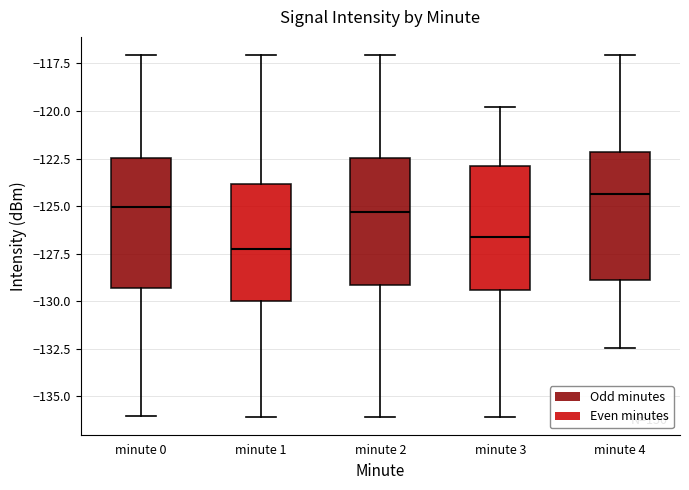

Reading left to right, transcribe this box plot: for each box, give where its median line is, the range the box spans, and where its two whiskers end, as read against the y-axis. The values are not printed on the chart, so give them approximately, as read against the axis.

minute 0: median -125.0, box -129.5 to -122.5, whiskers -136.0 to -117.0
minute 1: median -127.5, box -130.0 to -124.0, whiskers -136.0 to -117.0
minute 2: median -125.5, box -129.0 to -122.5, whiskers -136.0 to -117.0
minute 3: median -126.5, box -129.5 to -123.0, whiskers -136.0 to -120.0
minute 4: median -124.5, box -129.0 to -122.0, whiskers -132.5 to -117.0